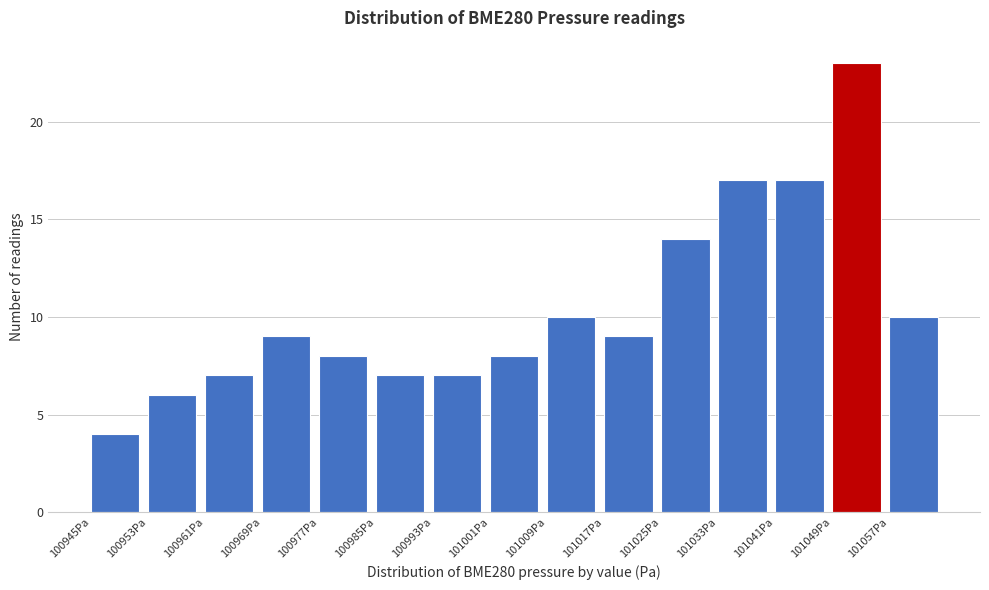

Over which range of the x-axis is the bar tallest?

101049 to 101057